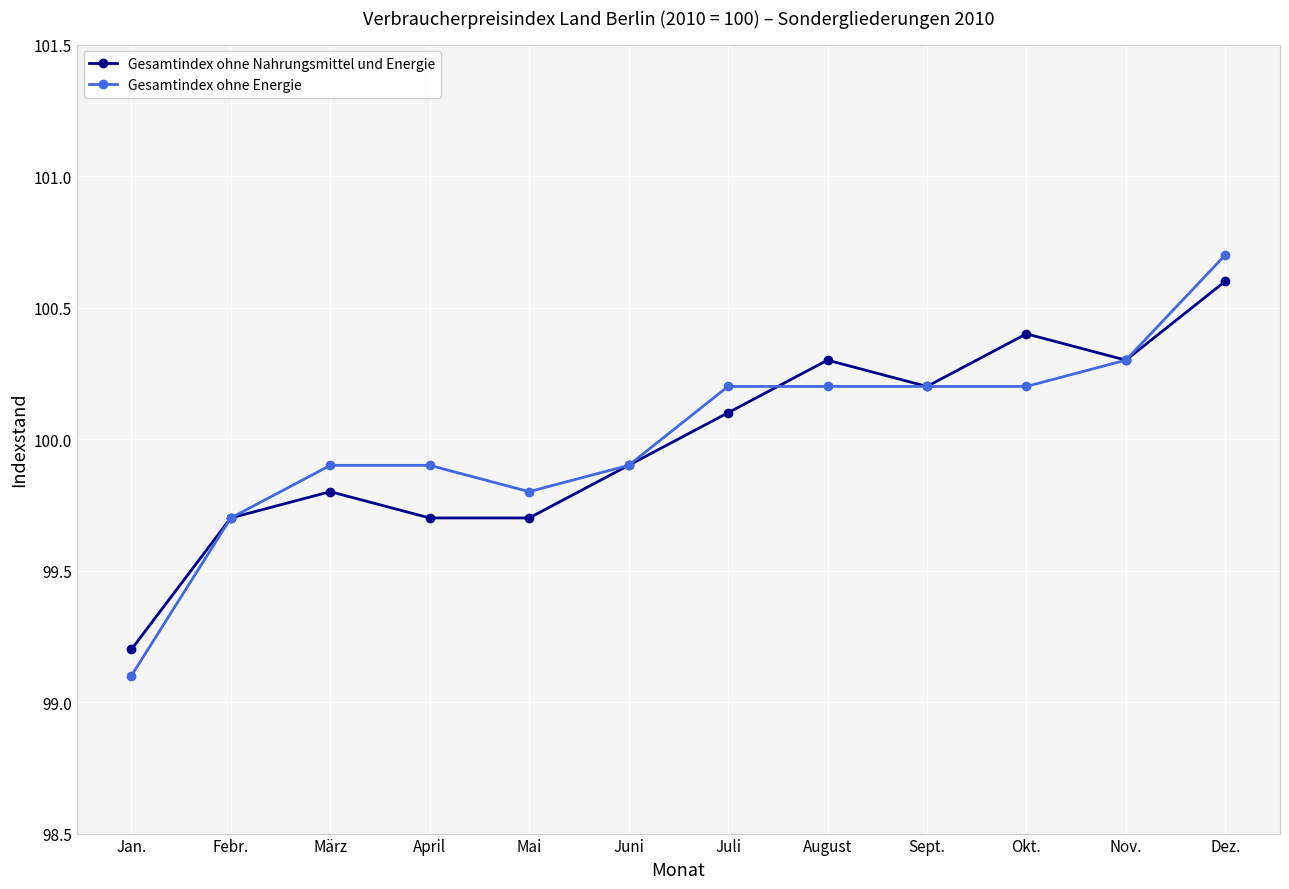

True or false: Gesamtindex ohne Energie has a value of 100.2 at Okt..

True